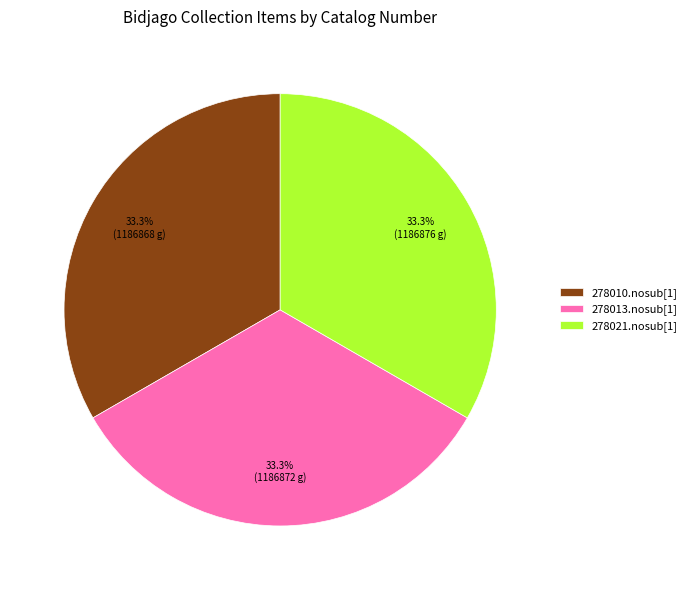

What is the ratio of the value at 278010.nosub[1] to the value at 278013.nosub[1]?

1.0